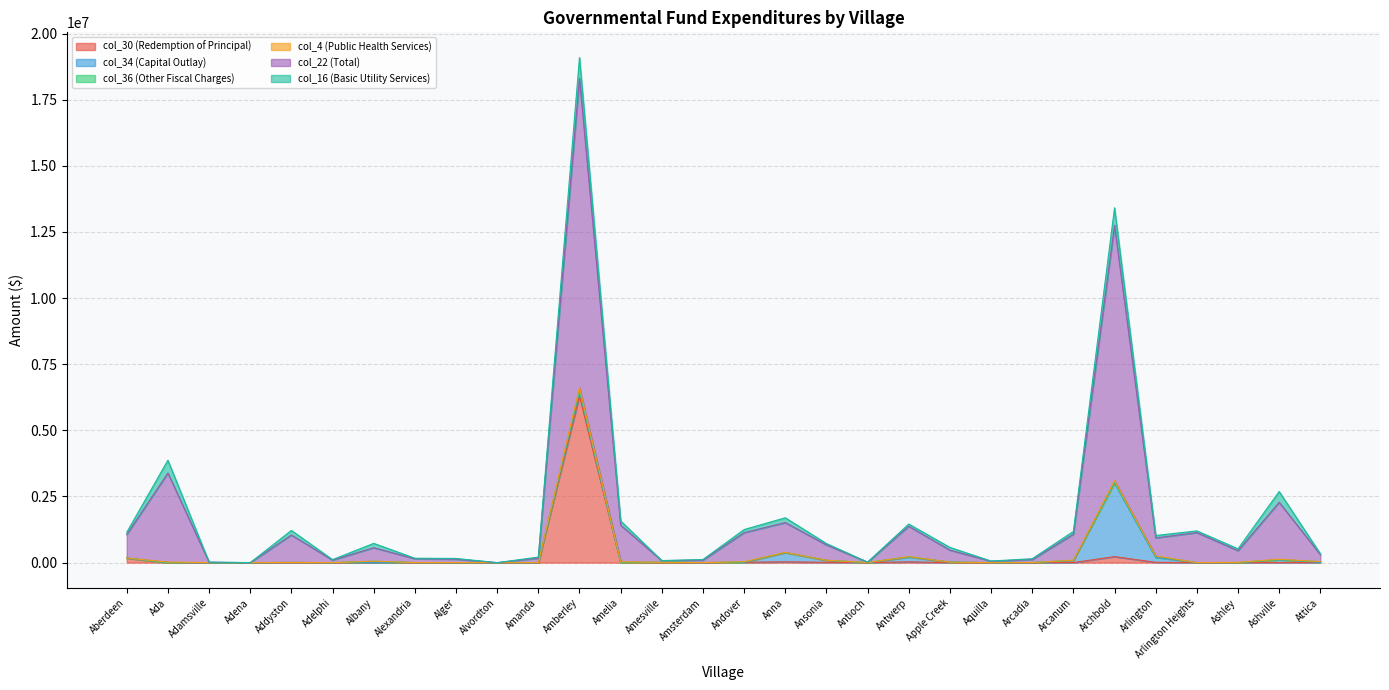

How many values in col_34 are above zero?

13